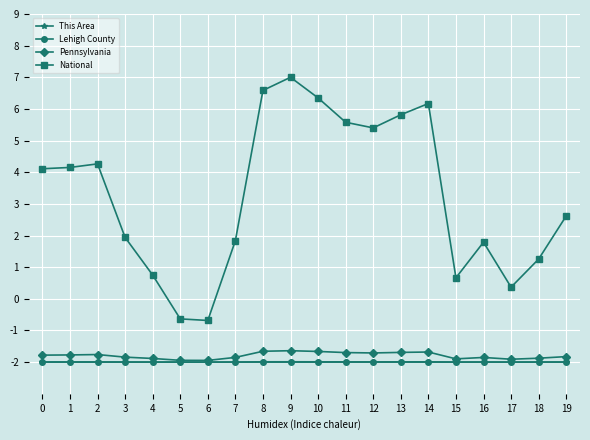

What is the highest value of the Lehigh County series?

-2.0